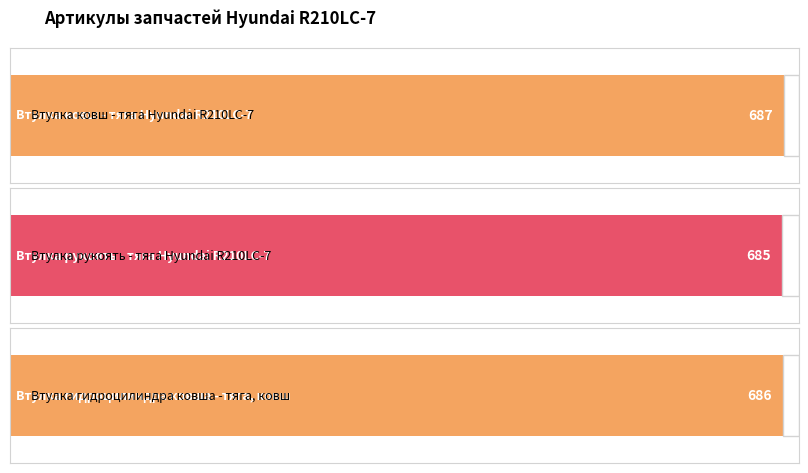

What is the approximate value at Втулка рукоять - тяга Hyundai R210LC-7?

685